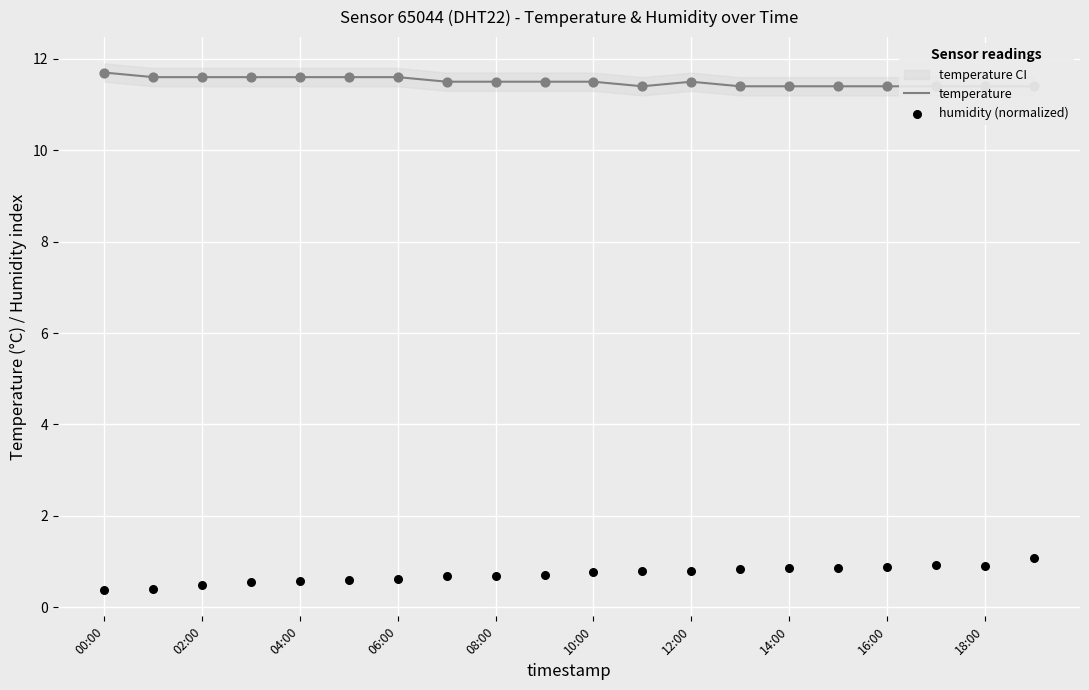

Which series reaches the minimum Y coordinate?

humidity (normalized)